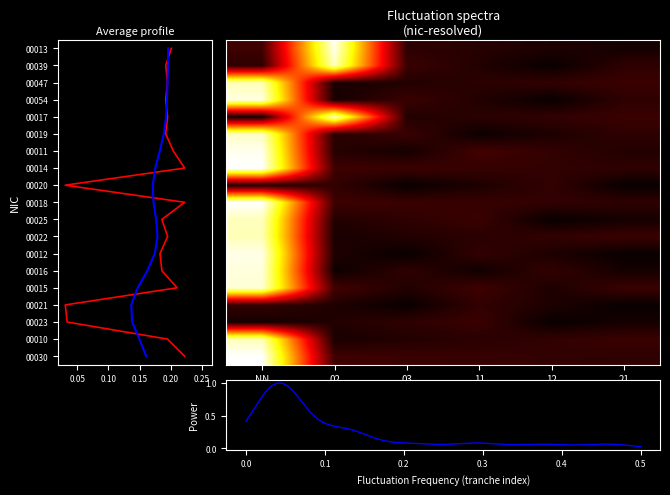

Between 12 and 21, which series saw the biggest shift?

00017